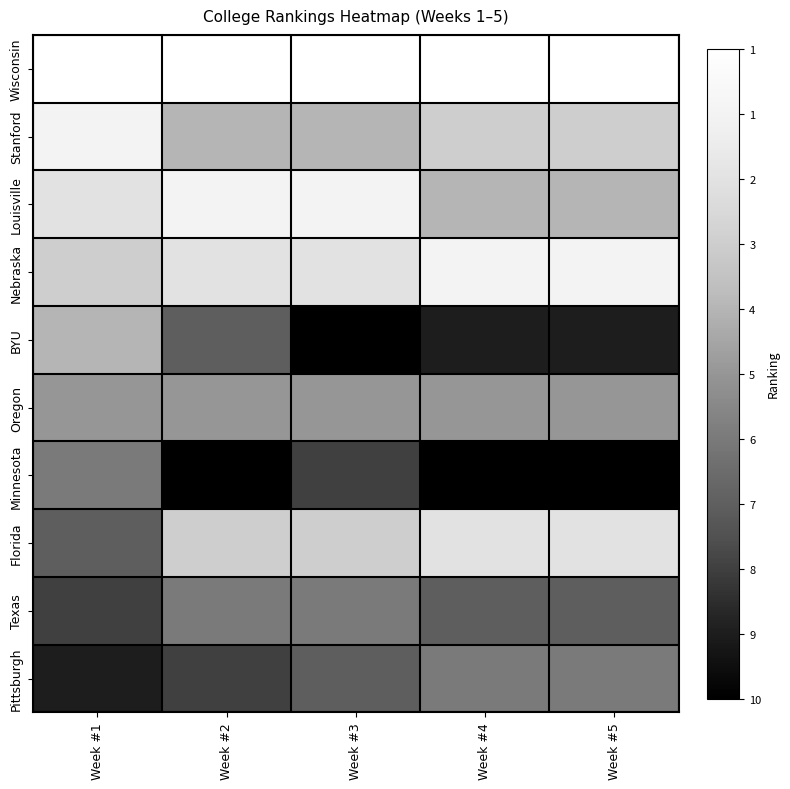

What is the maximum value shown in the chart?

1.0